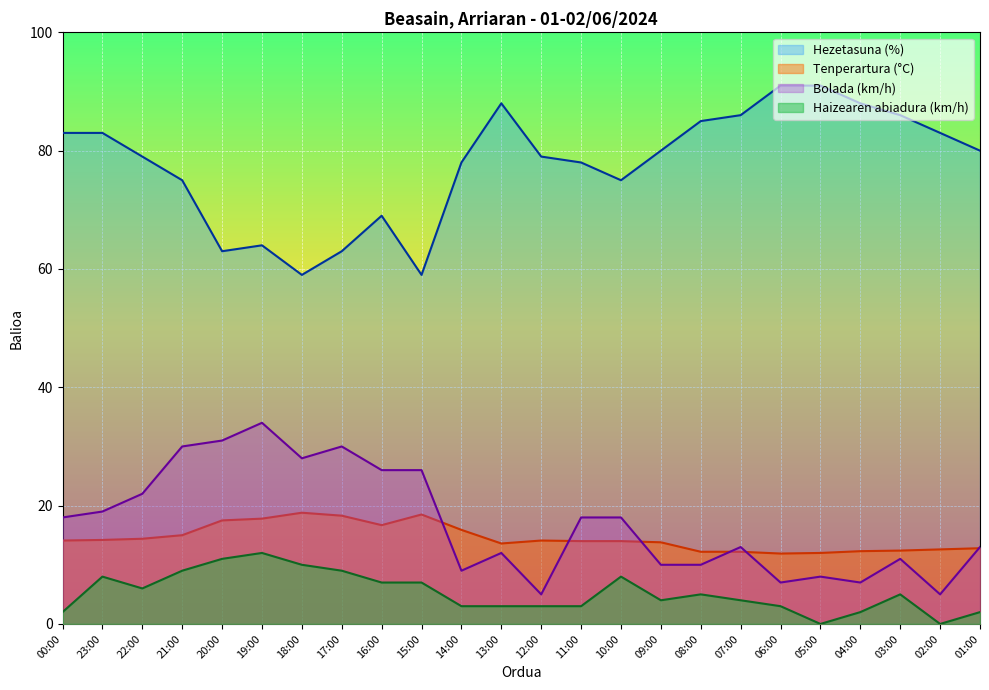

What is the label of the 22nd point from the left?

03:00